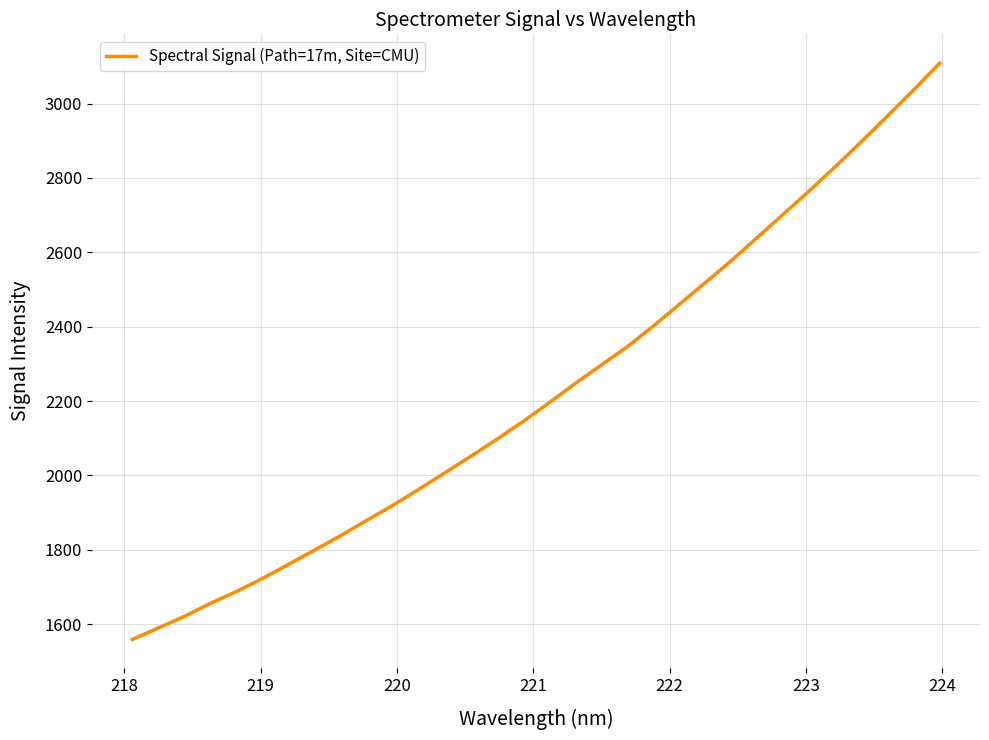

What is the minimum value shown in the chart?

1559.2